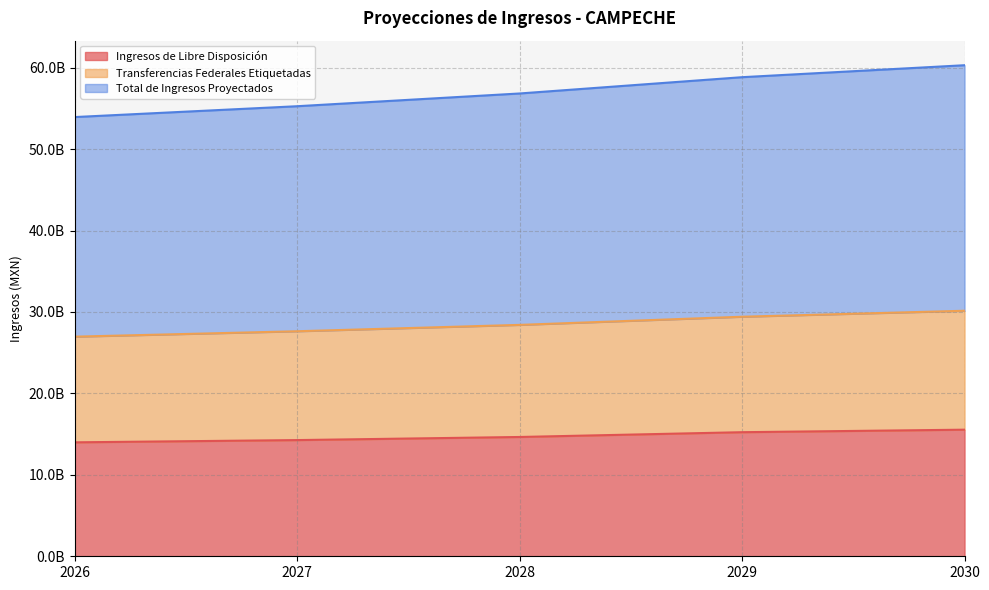

What is the highest value of the Ingresos de Libre Disposición series?

15546731222